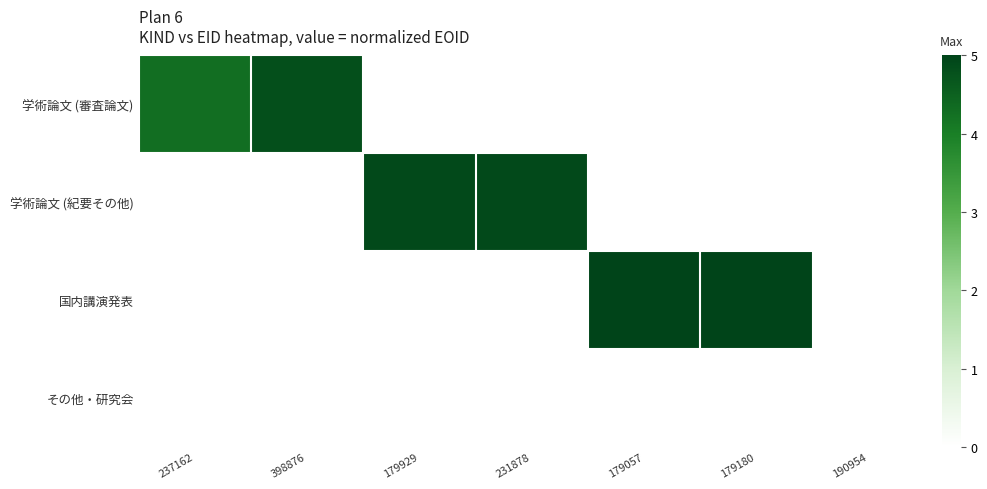

Which has a higher value, 190954 or 398876?

398876